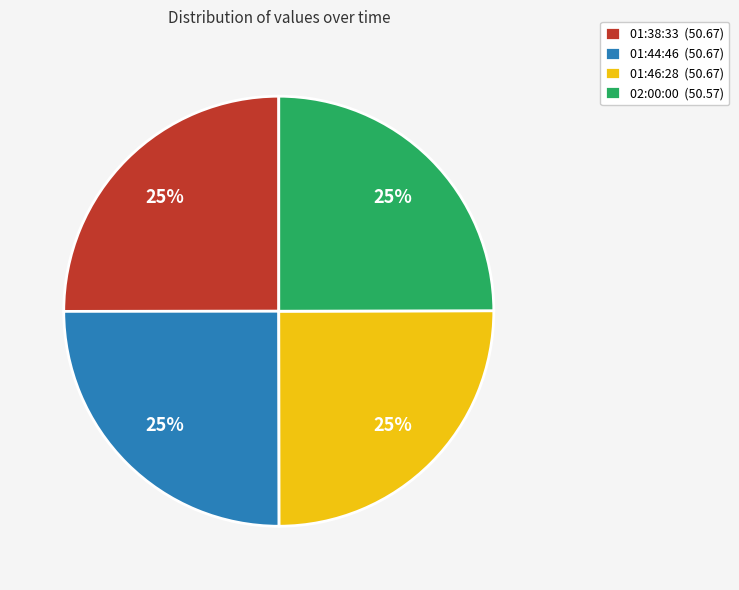

To the nearest percent, what portion does 01:38:33 (50.67) represent?

25%